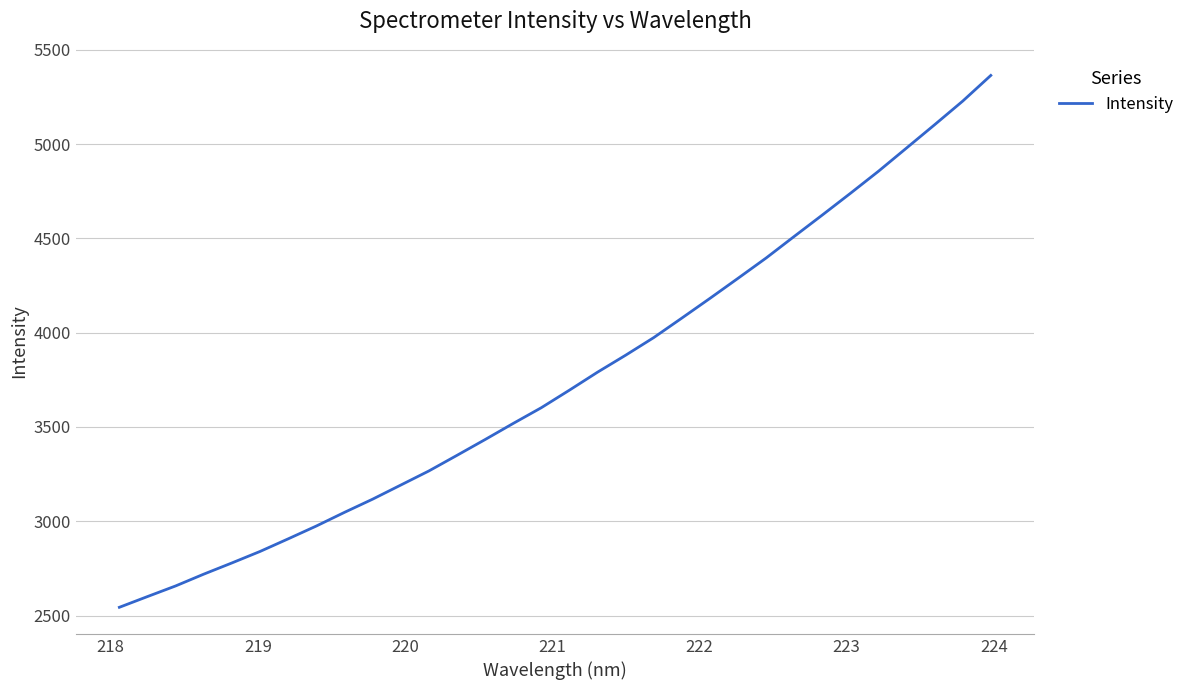

True or false: the data has more than 1 interior local peaks.

False